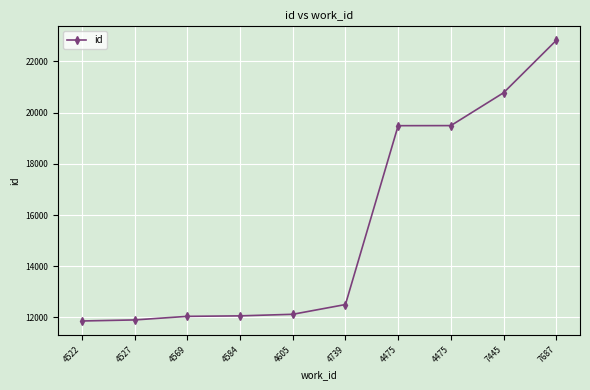

What is the average value?

15508